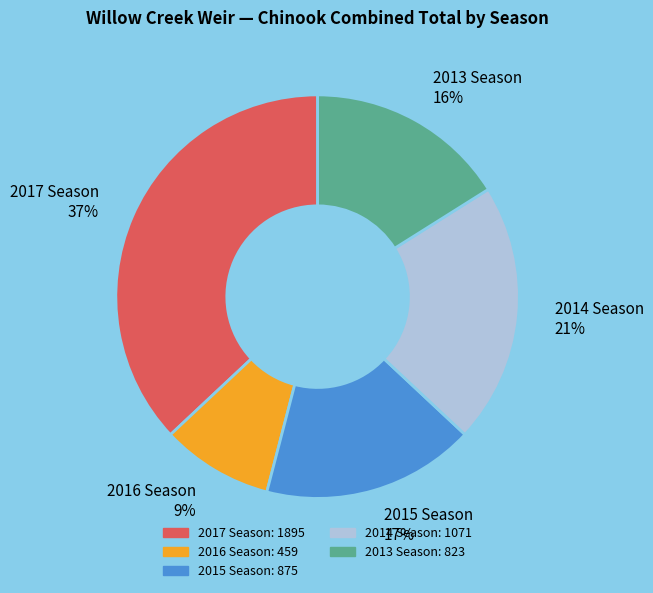

What is the largest slice in the pie chart?

2017 Season